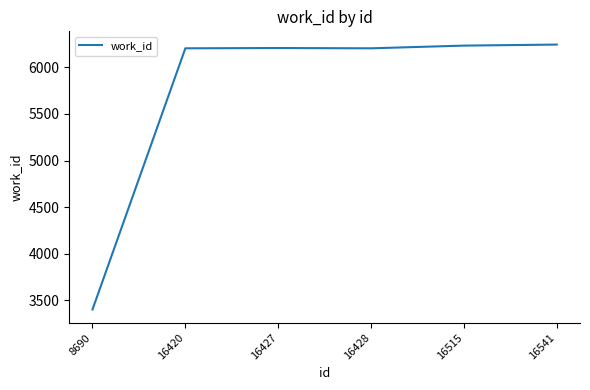

True or false: there are more than 2 points higher than both neighbors.

False